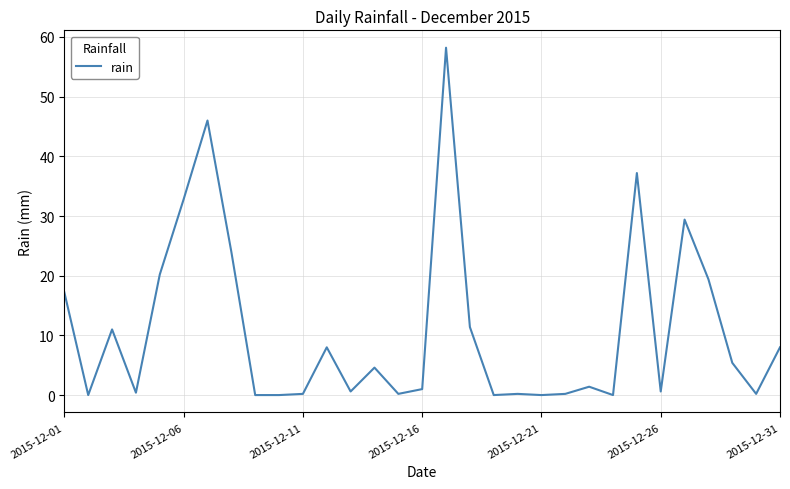

What is the difference between the maximum and minimum values?

58.2